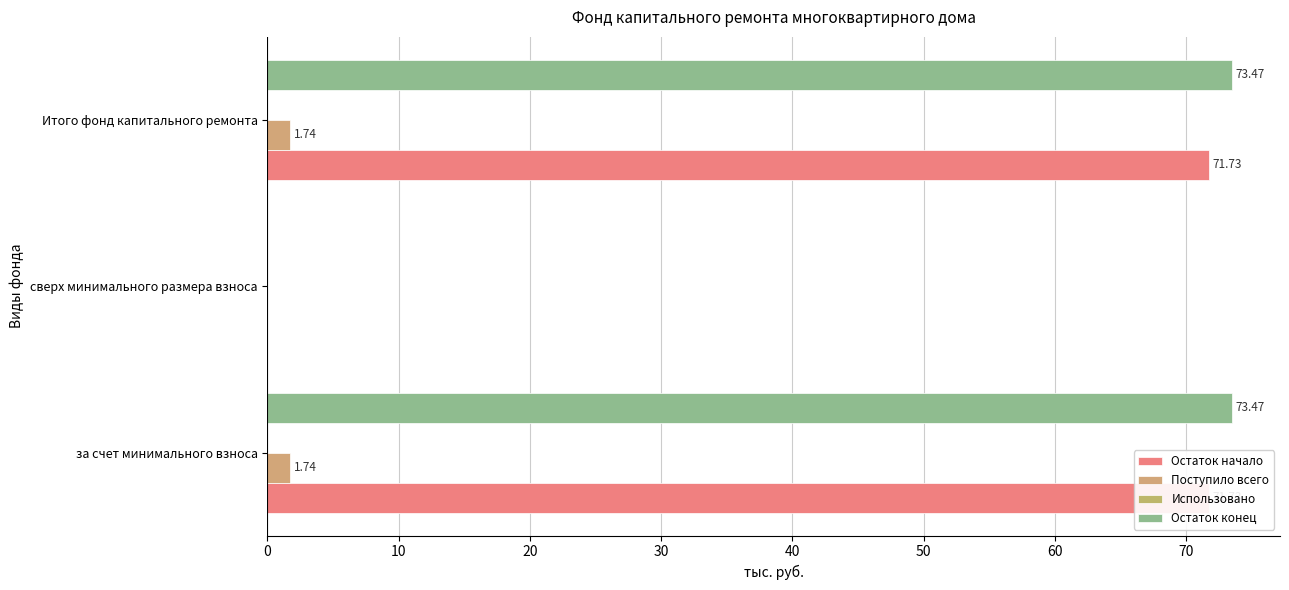

What is the greatest value displayed?

73.5